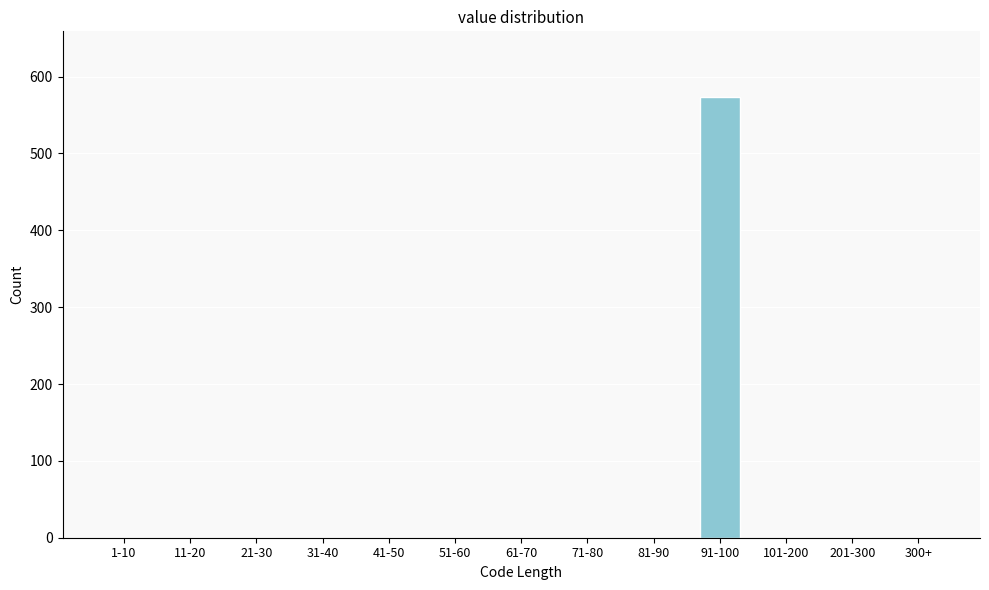

Reading left to right, list all the values displayed in this chart.

1-10=0	11-20=0	21-30=0	31-40=0	41-50=0	51-60=0	61-70=0	71-80=0	81-90=0	91-100=573	101-200=0	201-300=0	300+=0